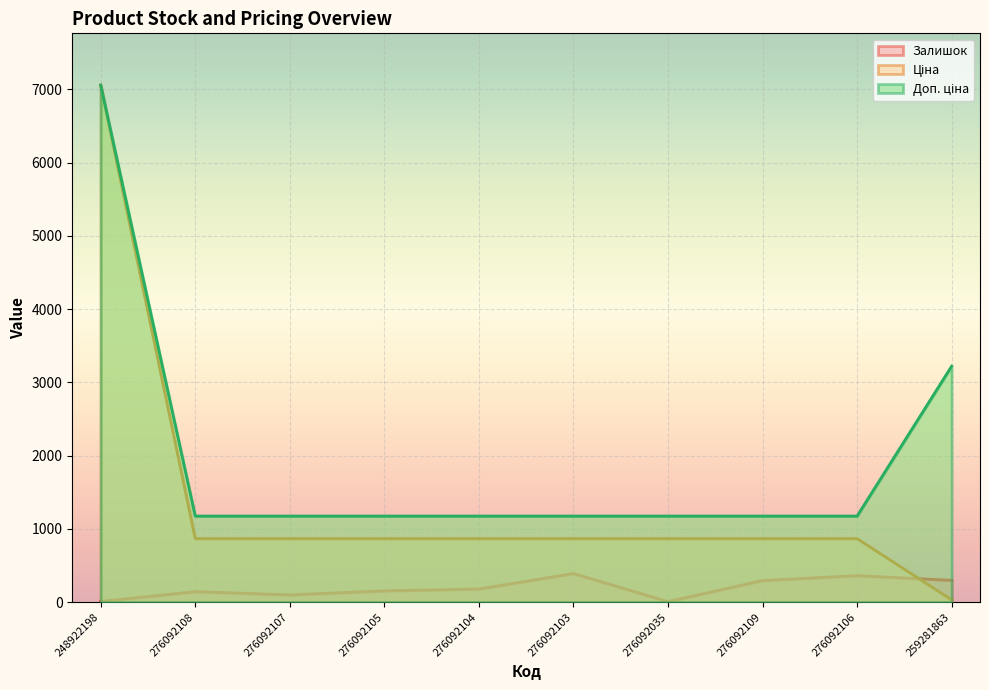

True or false: Доп. ціна has more than 0 interior local peaks.

False